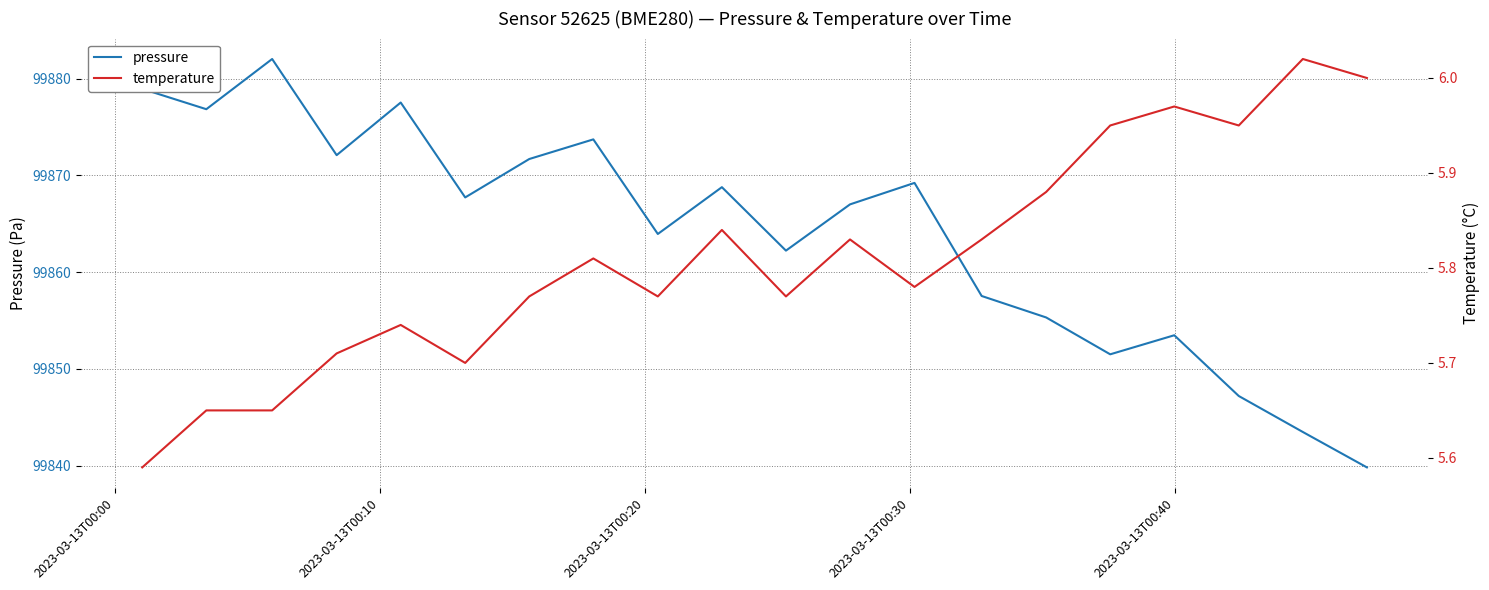

Count the number of data series in this chart.

2